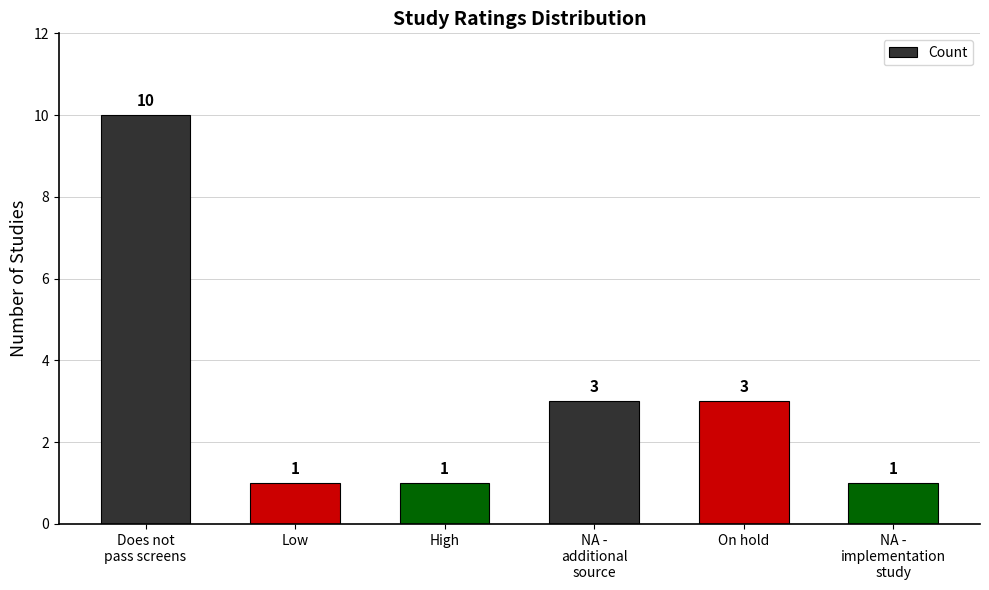

Which label corresponds to the largest value in the chart?

Does not
pass screens